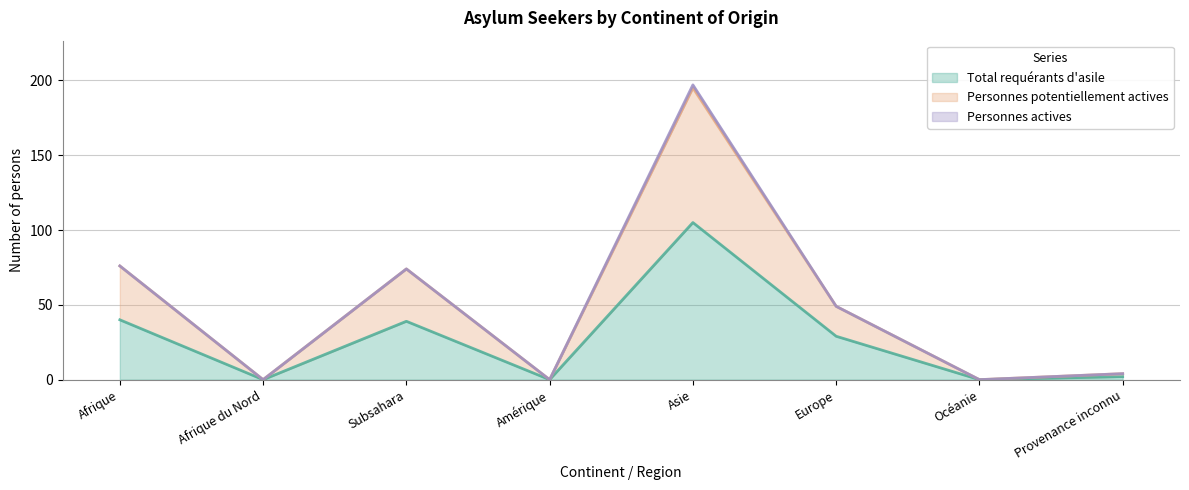

What is the label of the 7th point from the left?

Océanie